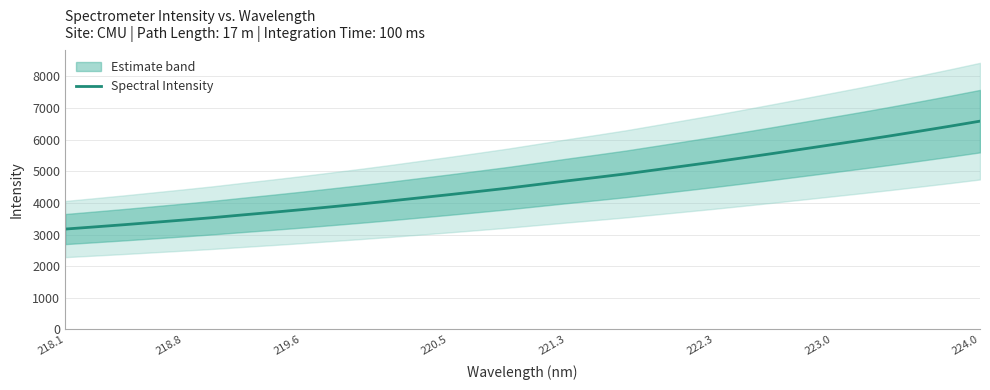

Is it true that Spectral Intensity equals 3459.2 at 218.8?

True